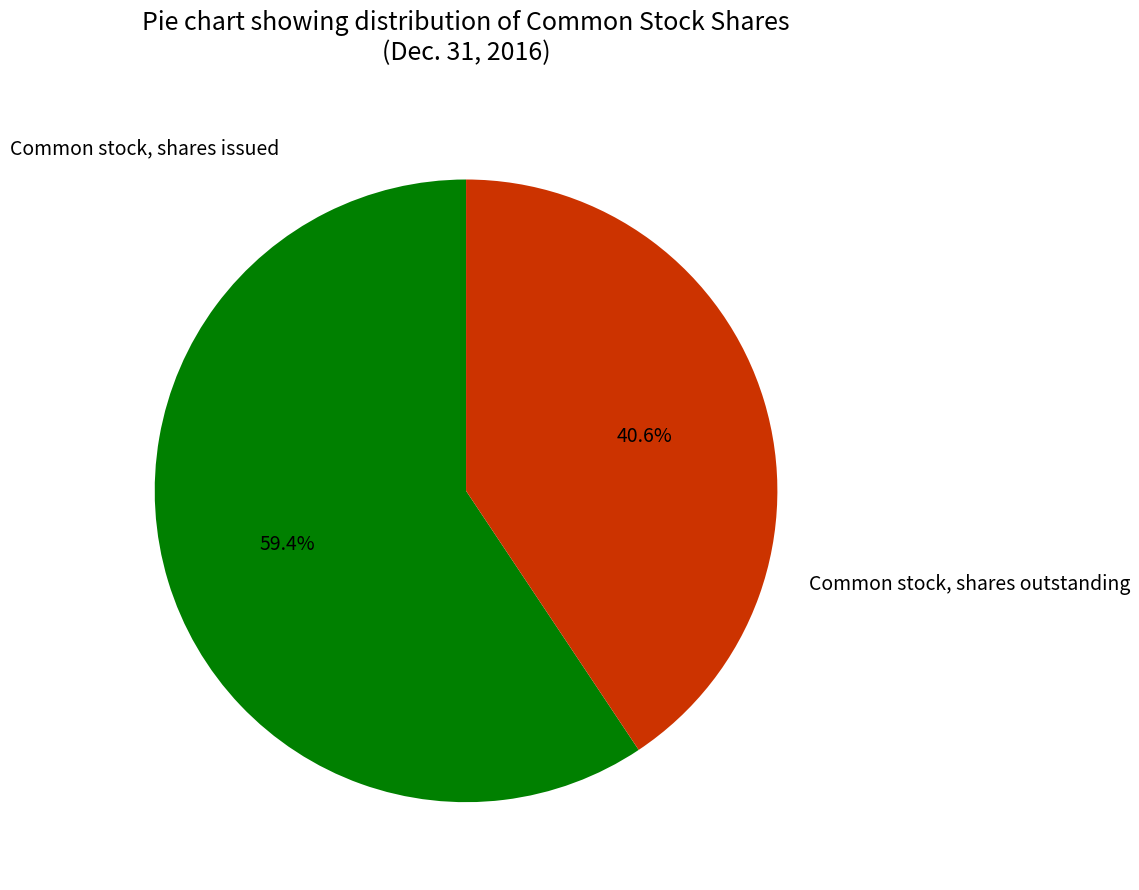

Combined, what portion of the pie is Common stock, shares issued and Common stock, shares outstanding?

100.0%